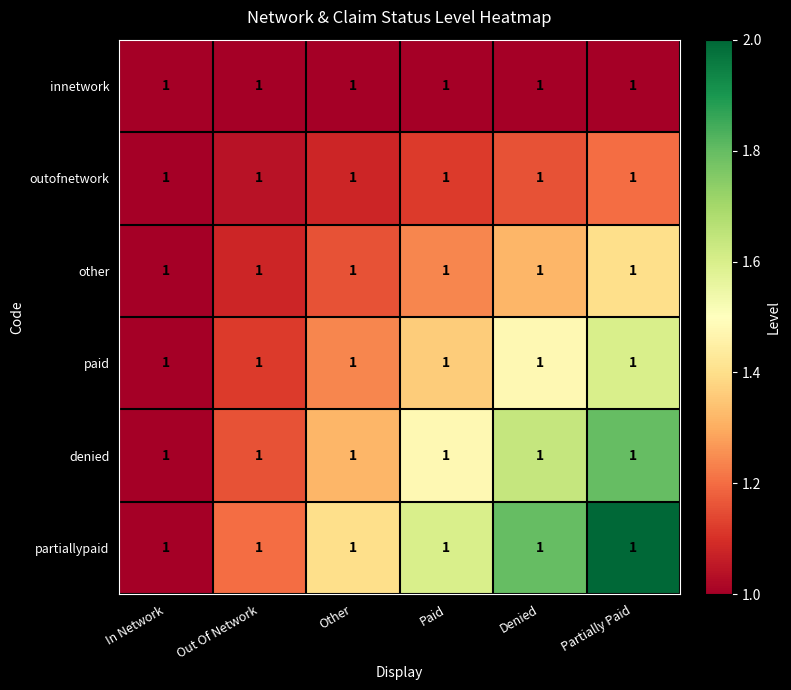

Which category has the lowest value in the paid series?

In Network